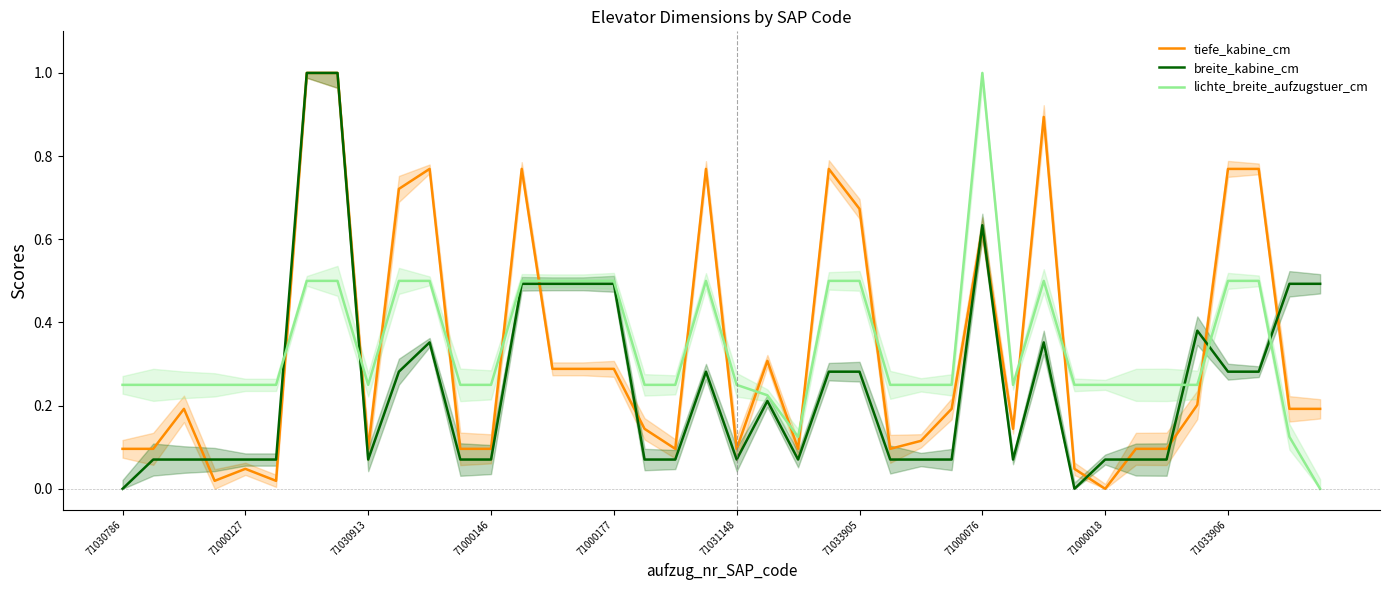

Is it true that tiefe_kabine_cm equals 0.0 at 71030786?

False